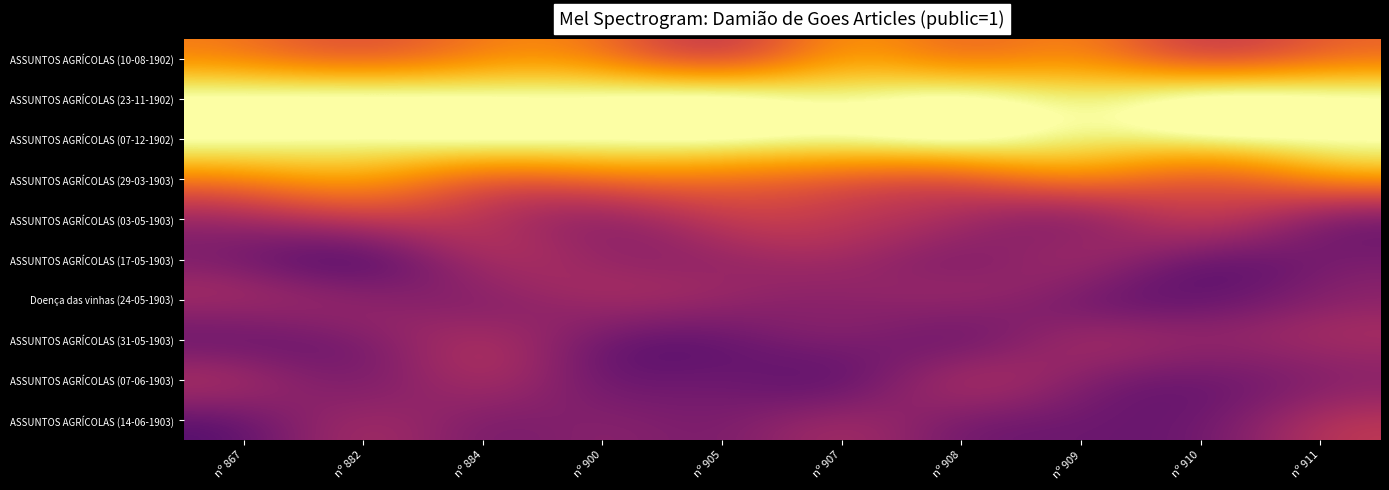

Rank the series by their maximum value, from highest to lowest.

ASSUNTOS AGRÍCOLAS (23-11-1902), ASSUNTOS AGRÍCOLAS (07-12-1902), ASSUNTOS AGRÍCOLAS (10-08-1902), ASSUNTOS AGRÍCOLAS (29-03-1903), ASSUNTOS AGRÍCOLAS (03-05-1903), ASSUNTOS AGRÍCOLAS (14-06-1903), ASSUNTOS AGRÍCOLAS (17-05-1903), ASSUNTOS AGRÍCOLAS (31-05-1903), ASSUNTOS AGRÍCOLAS (07-06-1903), Doença das vinhas (24-05-1903)